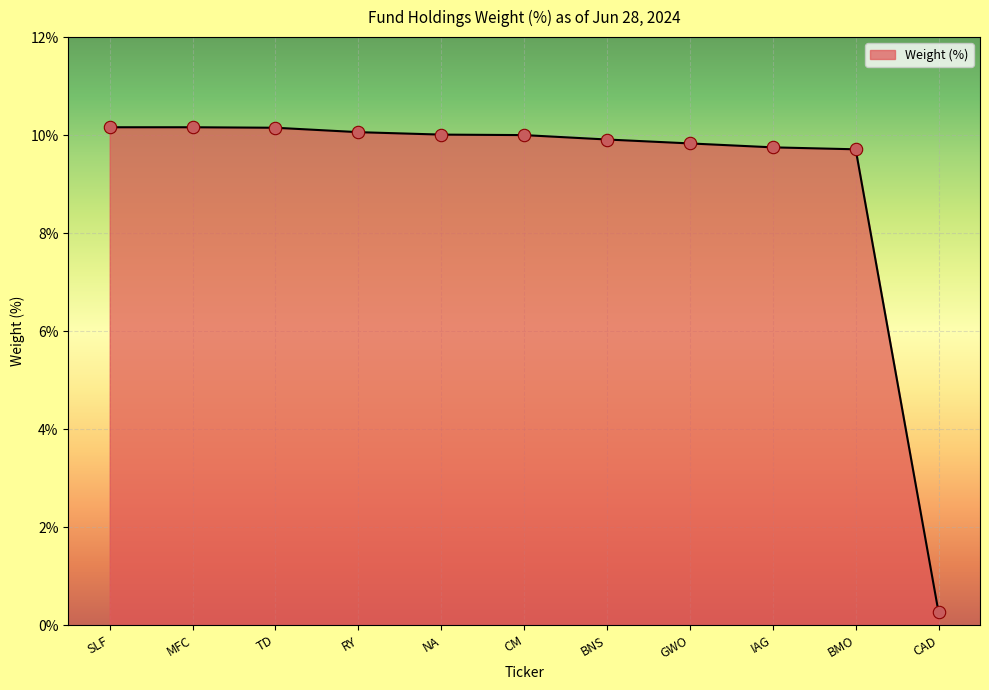

Approximately how many times larger is the value at TD compared to IAG?

1.0